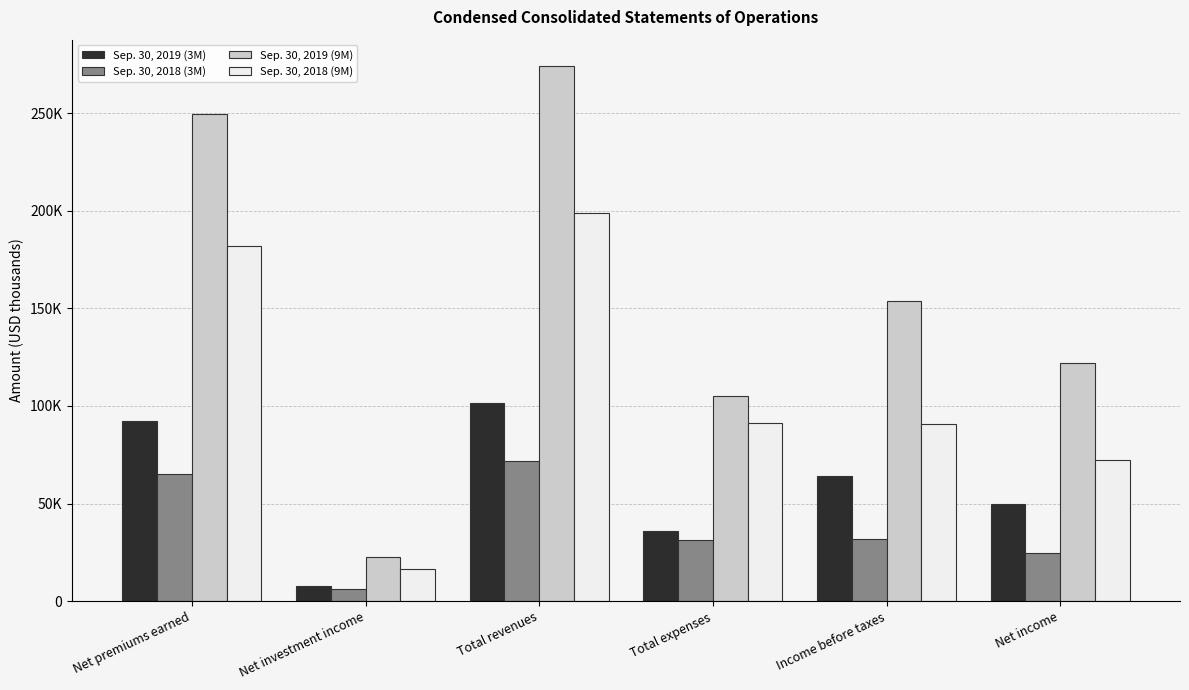

What is the difference between the second highest and minimum values in the Sep. 30, 2018 (9M) series?

165350